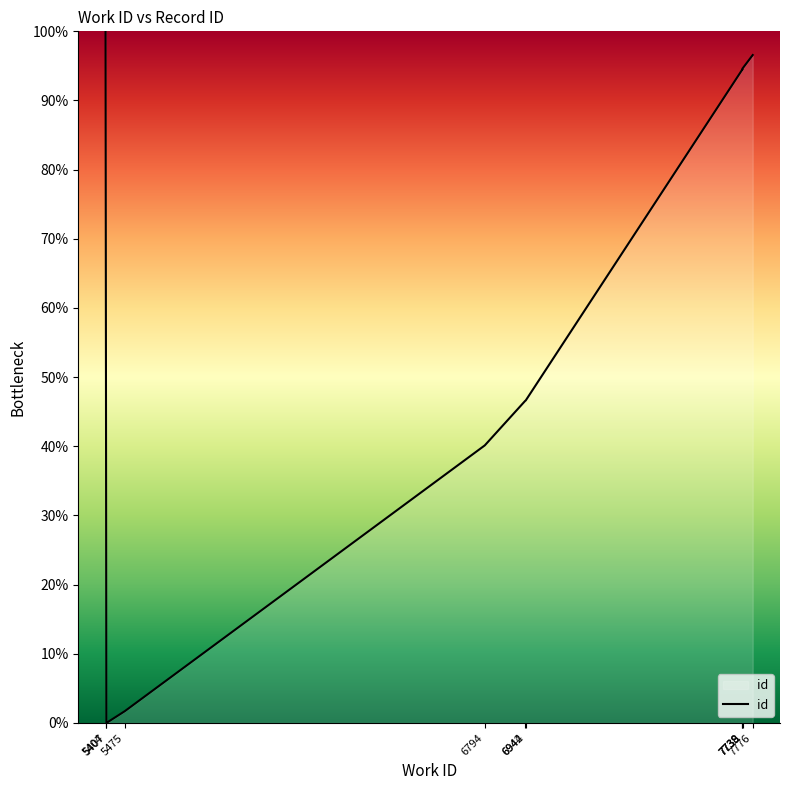

Approximately how many times larger is the value at 5404 compared to 7738?

1.1